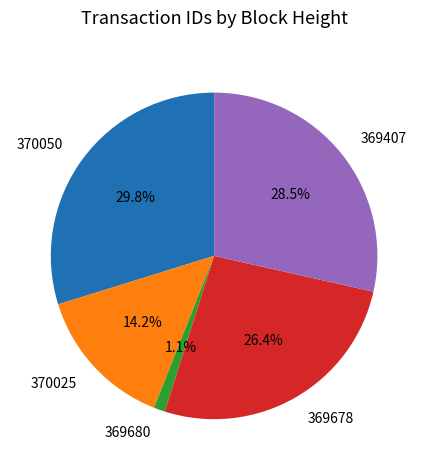

Is it true that 369680 is 1% of the pie?

True